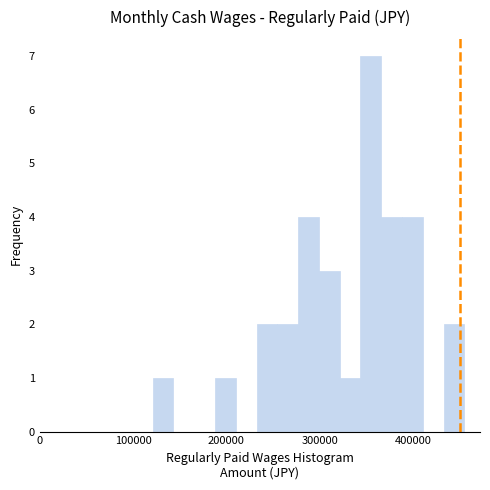

Around what value on the x-axis is the tallest bar? Give the approximate position of its centre, as read against the axis.

350000